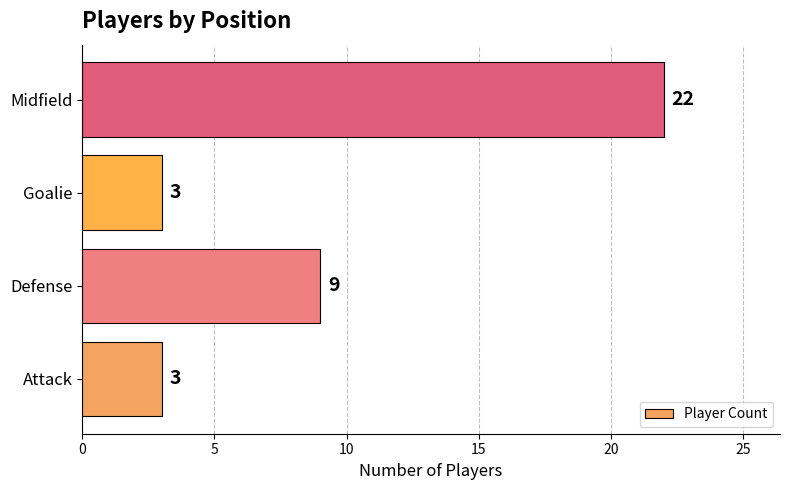

What is the maximum value shown in the chart?

22